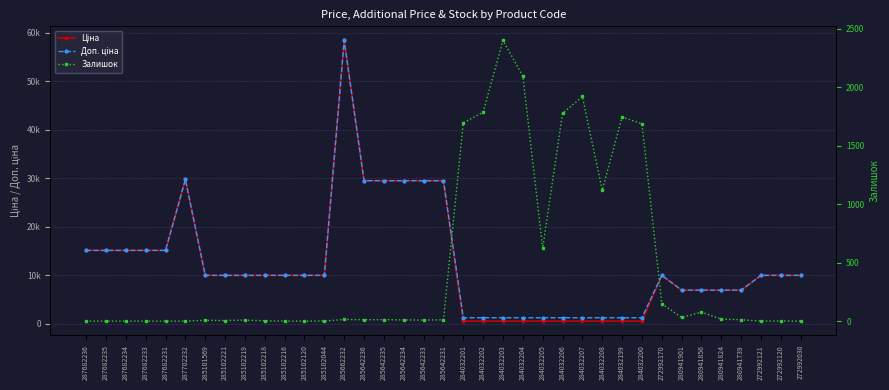

At which label is Ціна closest to 29482?

285642236